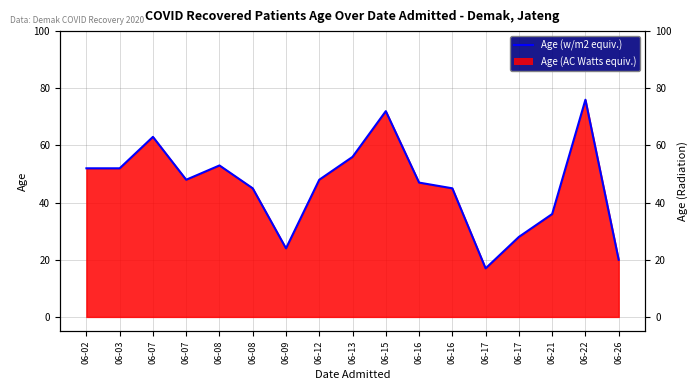

Reading right to left, transcribe all the data shown in this chart.

06-26=20	06-22=76	06-21=36	06-17=28	06-17=17	06-16=45	06-16=47	06-15=72	06-13=56	06-12=48	06-09=24	06-08=45	06-08=53	06-07=48	06-07=63	06-03=52	06-02=52